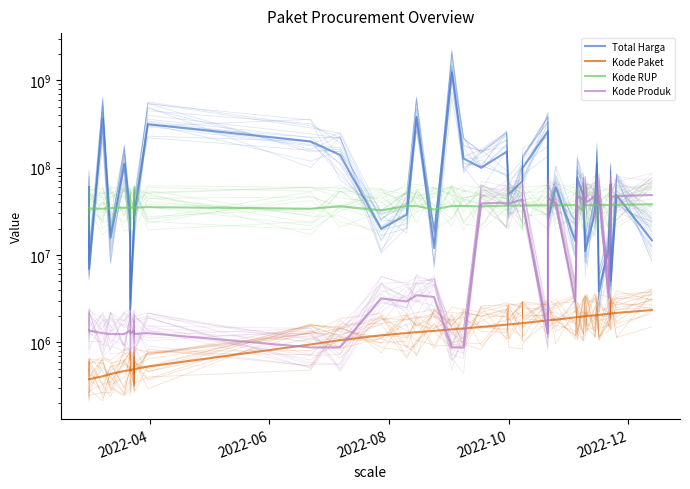

Which series has the largest total across all categories?

Total Harga